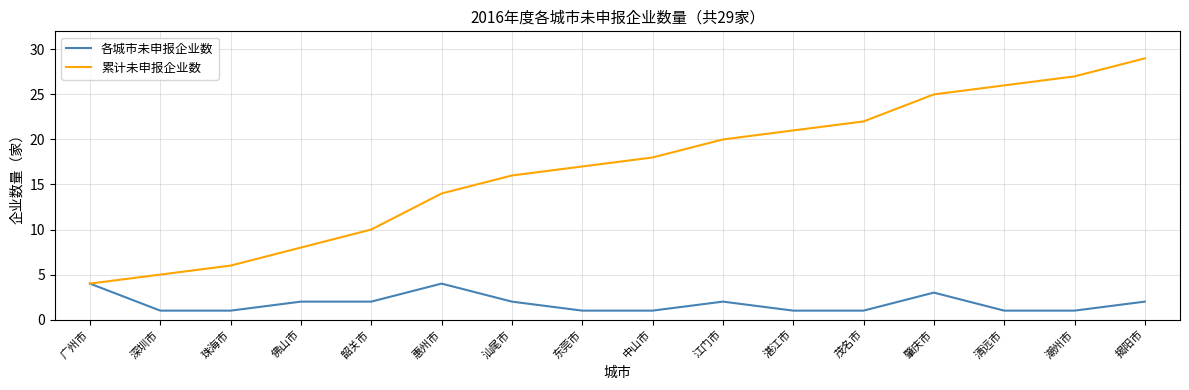

Is the value of 各城市未申报企业数 at 东莞市 greater than the value of 累计未申报企业数 at 东莞市?

No